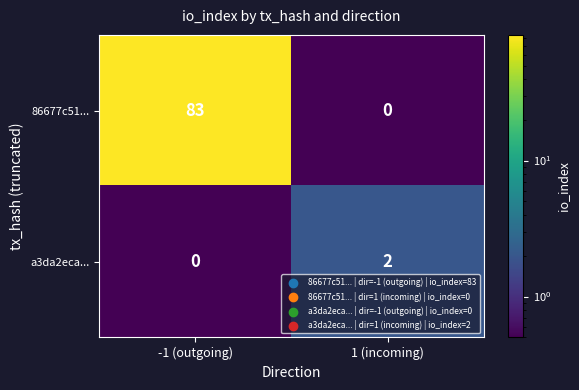

Reading left to right, list all the values displayed in this chart.

86677c51...: -1 (outgoing)=83	1 (incoming)=0
a3da2eca...: -1 (outgoing)=0	1 (incoming)=2